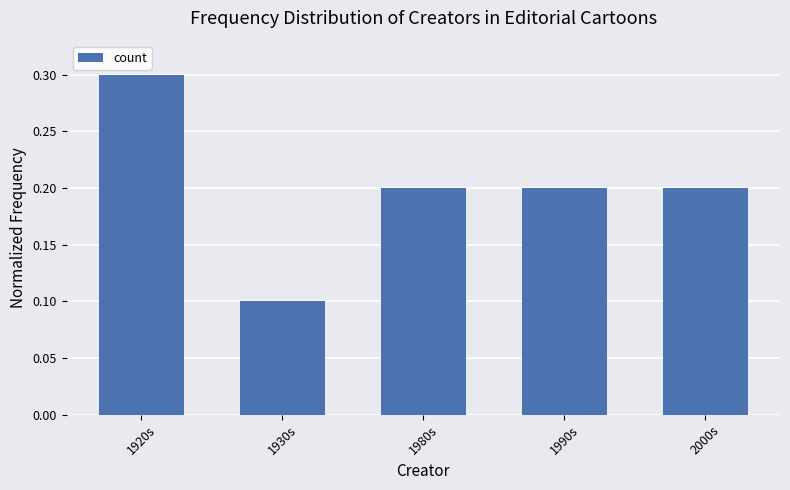

What is the greatest value displayed?

0.3